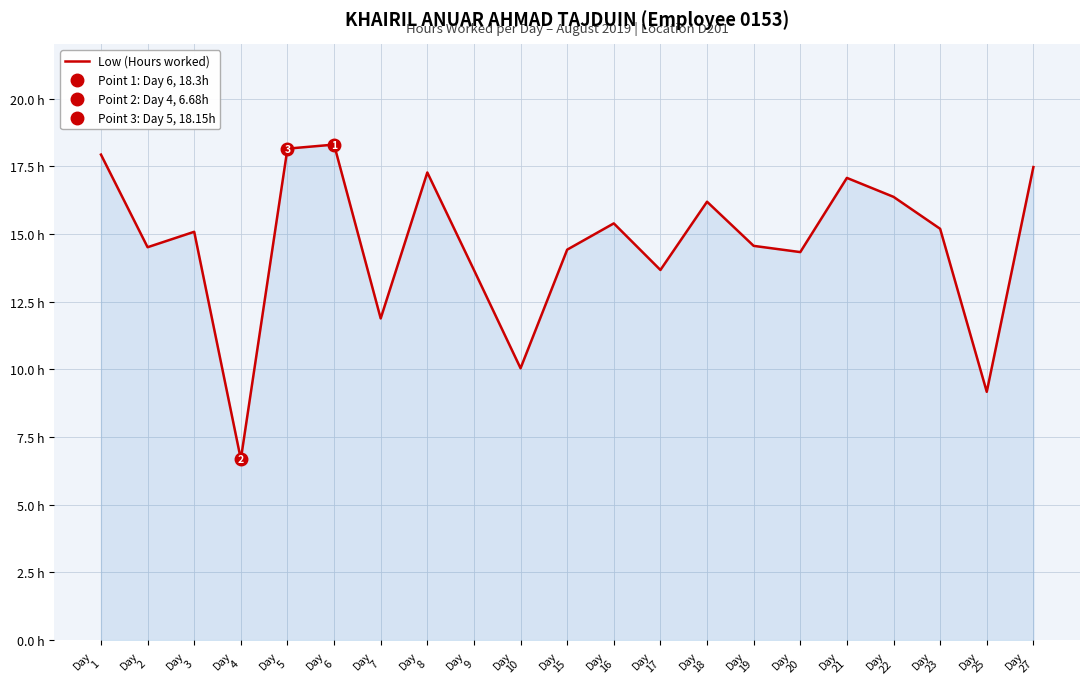

Reading right to left, what are all the values shown in this chart?

Day
27=17.5	Day
25=9.2	Day
23=15.2	Day
22=16.4	Day
21=17.1	Day
20=14.3	Day
19=14.6	Day
18=16.2	Day
17=13.7	Day
16=15.4	Day
15=14.4	Day
10=10.0	Day
9=13.7	Day
8=17.3	Day
7=11.9	Day
6=18.3	Day
5=18.1	Day
4=6.7	Day
3=15.1	Day
2=14.5	Day
1=17.9